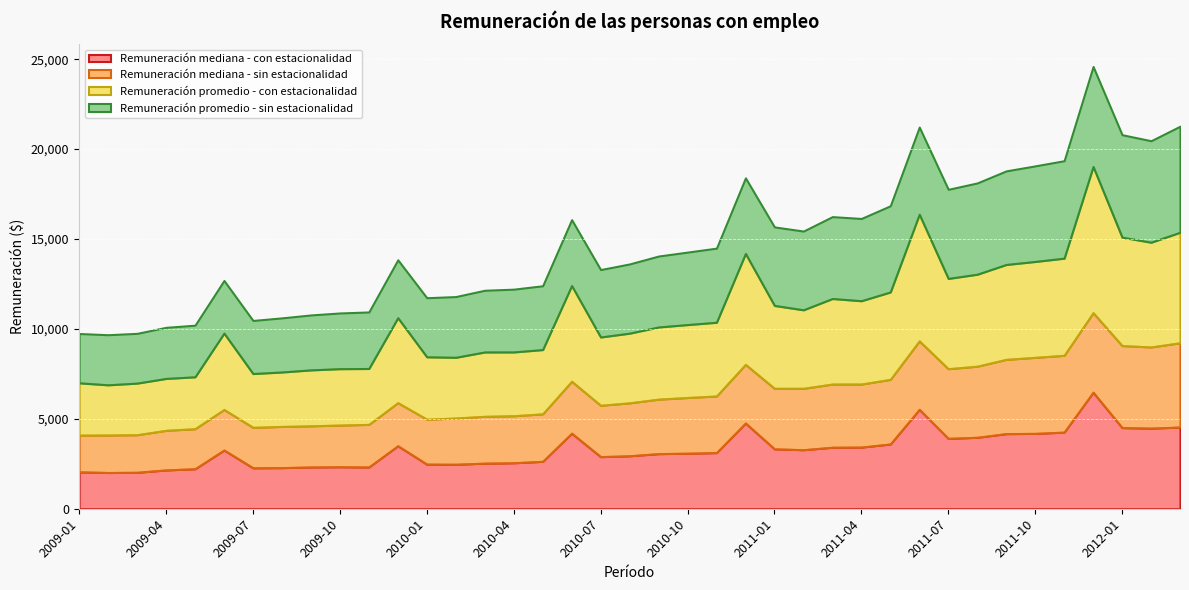

Is it true that Remuneración promedio - con estacionalidad equals 2030 at 2009-11?

False